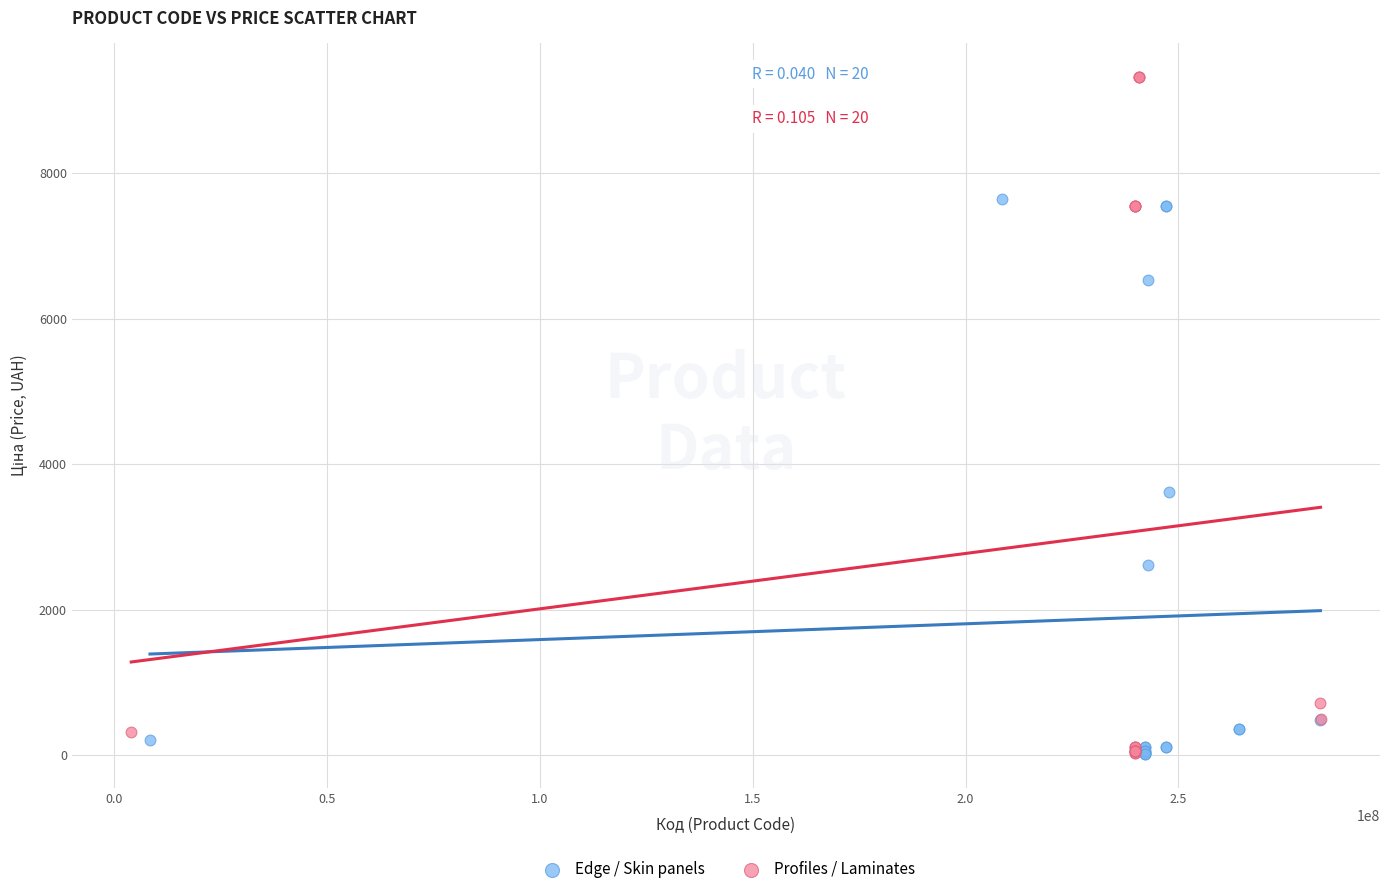

Which series reaches the maximum Y coordinate?

Profiles / Laminates